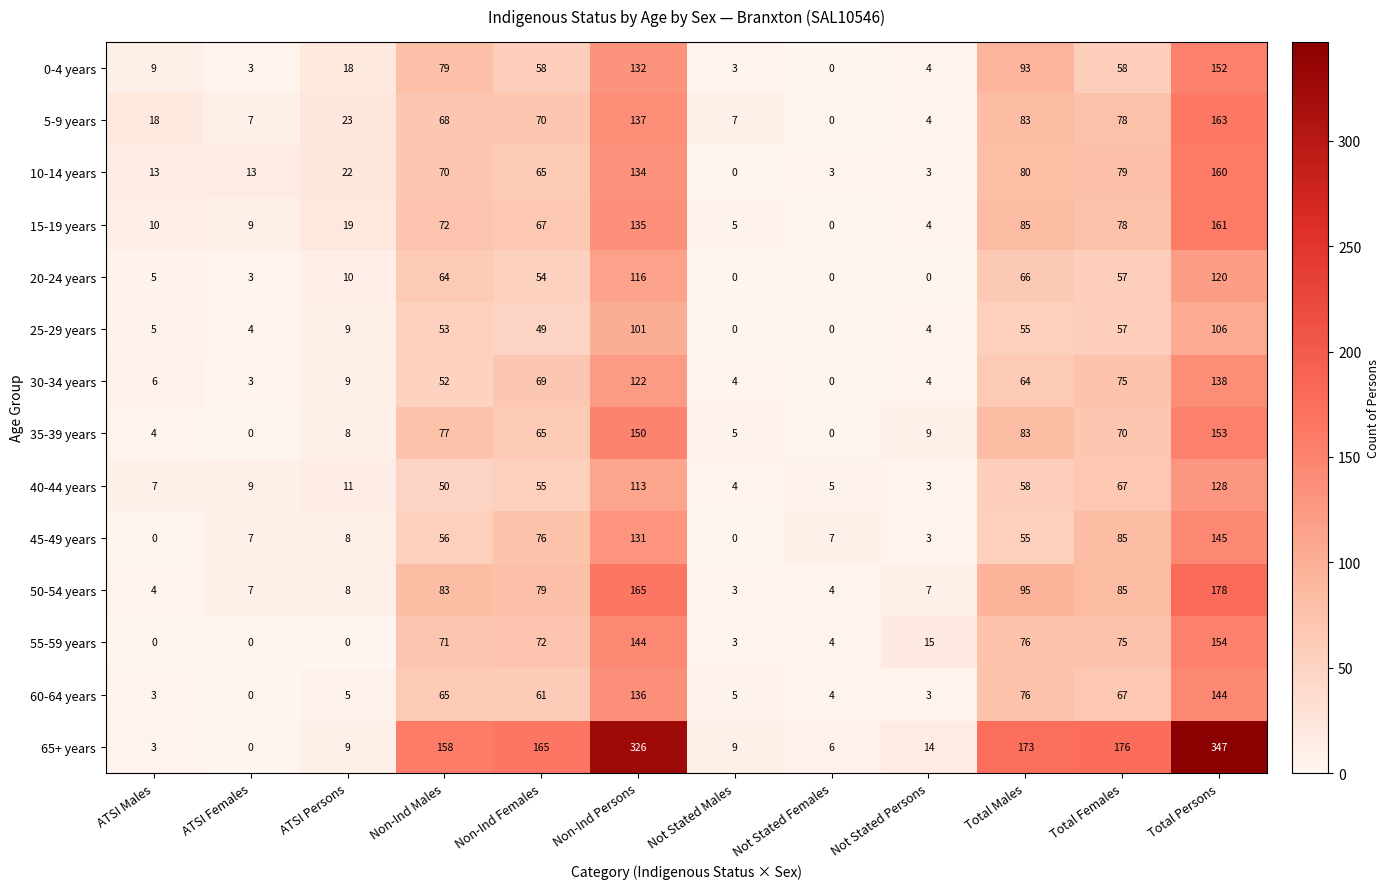

List the series in order of their peak value, highest first.

65+ years, 50-54 years, 5-9 years, 15-19 years, 10-14 years, 55-59 years, 35-39 years, 0-4 years, 45-49 years, 60-64 years, 30-34 years, 40-44 years, 20-24 years, 25-29 years